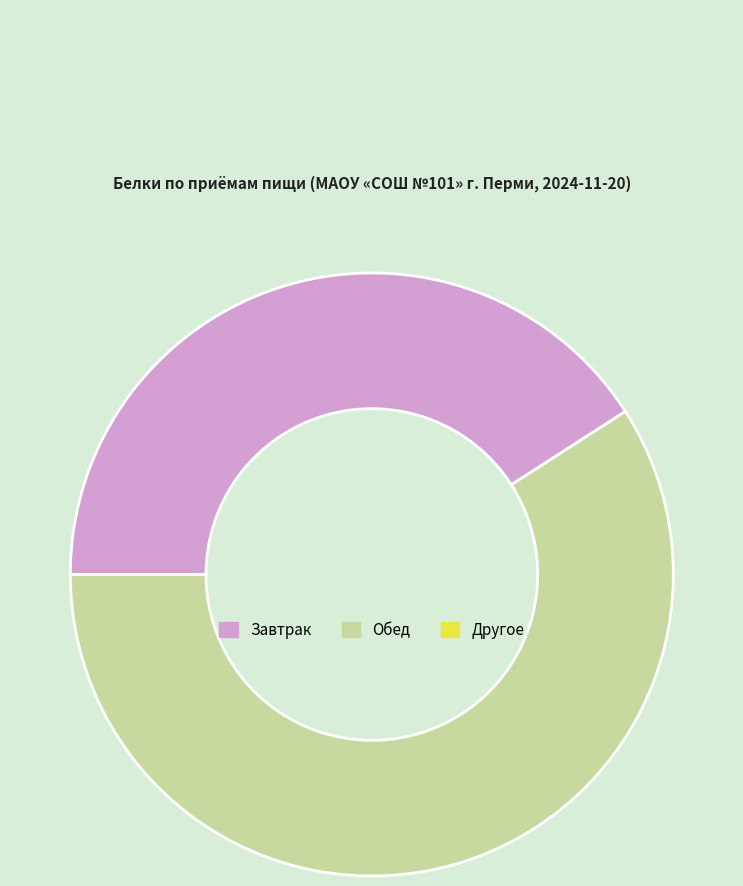

How many slices are in this pie chart?

2